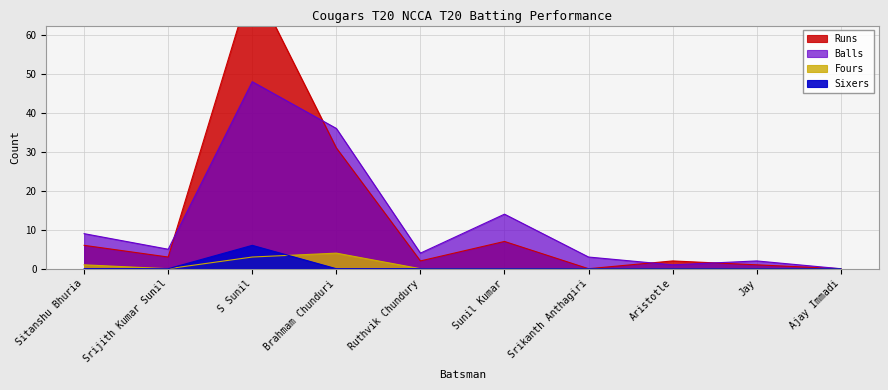

Which has a higher value, Brahmam Chunduri or Srijith Kumar Sunil?

Brahmam Chunduri